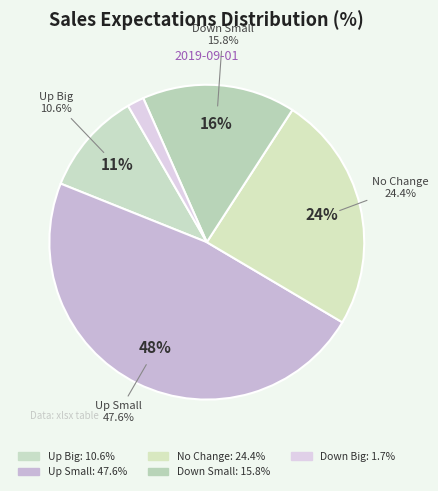

The Down Small slice represents 16% of the pie. True or false?

True